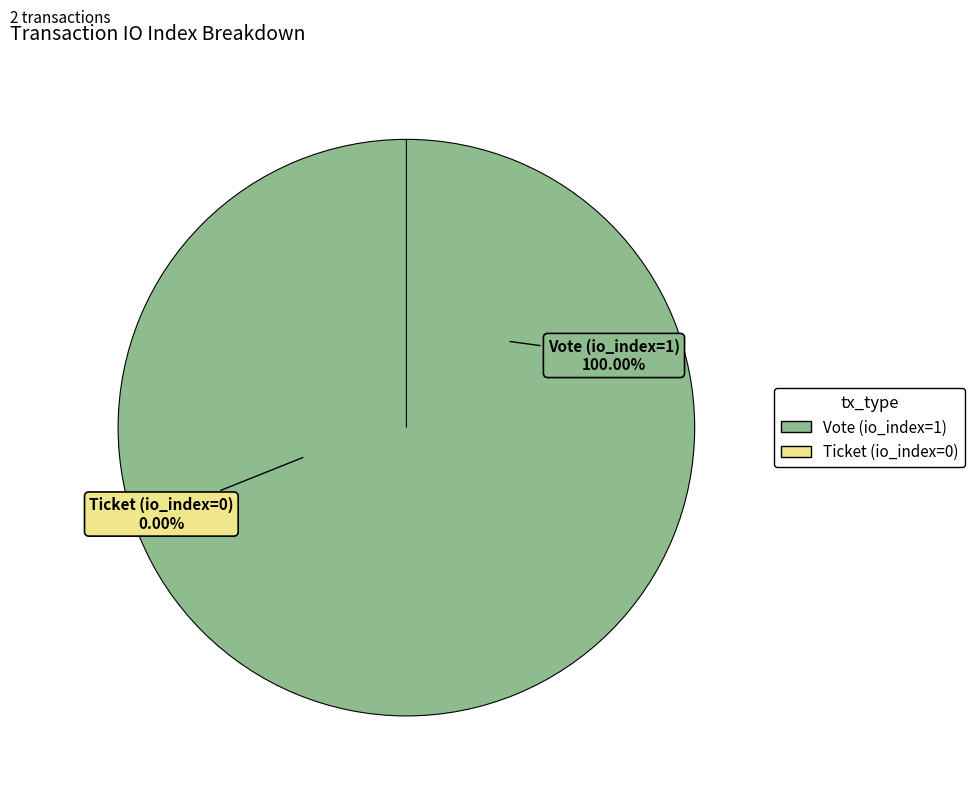

True or false: Vote (io_index=1) accounts for 88% of the total.

False